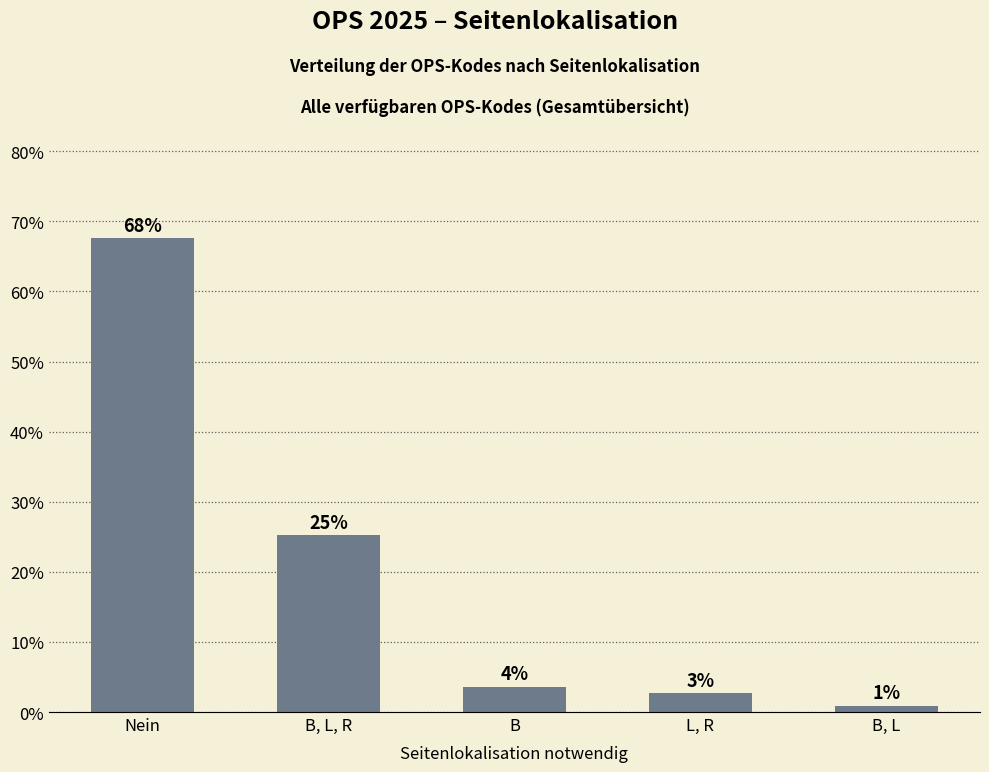

List the labels in order of value, largest first.

Nein, B, L, R, B, L, R, B, L